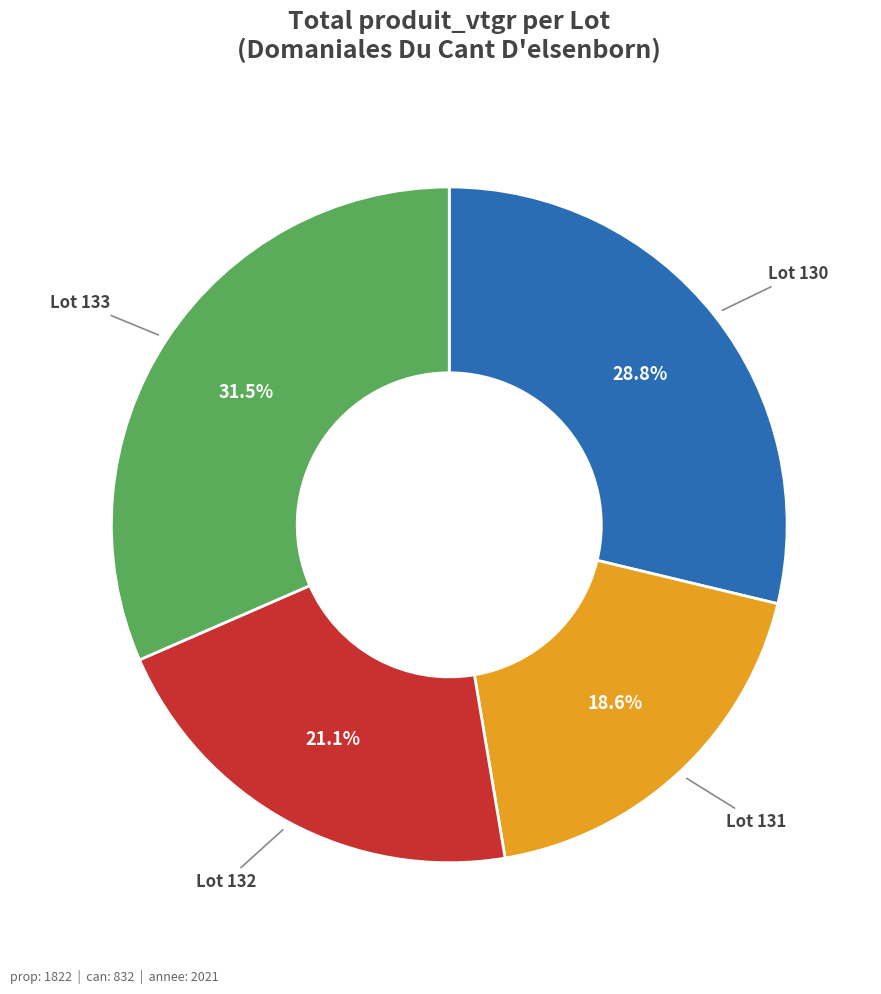

Is there any slice that represents more than half of the pie?

No